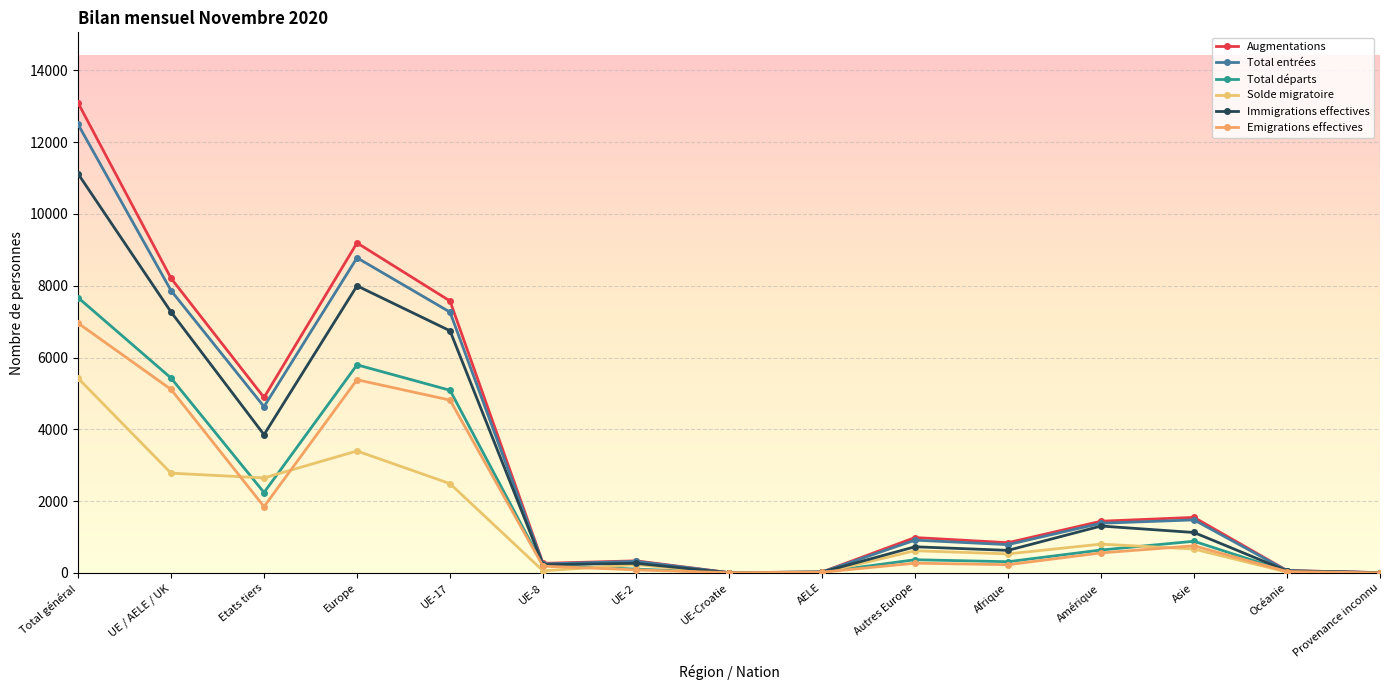

At which category does Total entrées reach its first local peak?

Europe